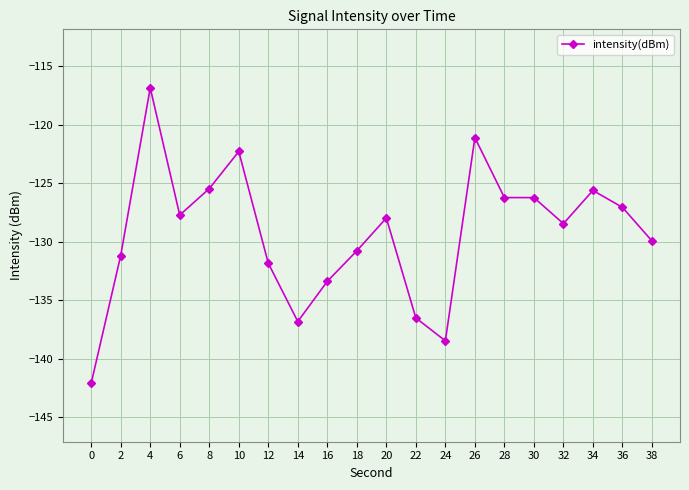

What is the approximate value at 14?

-136.8